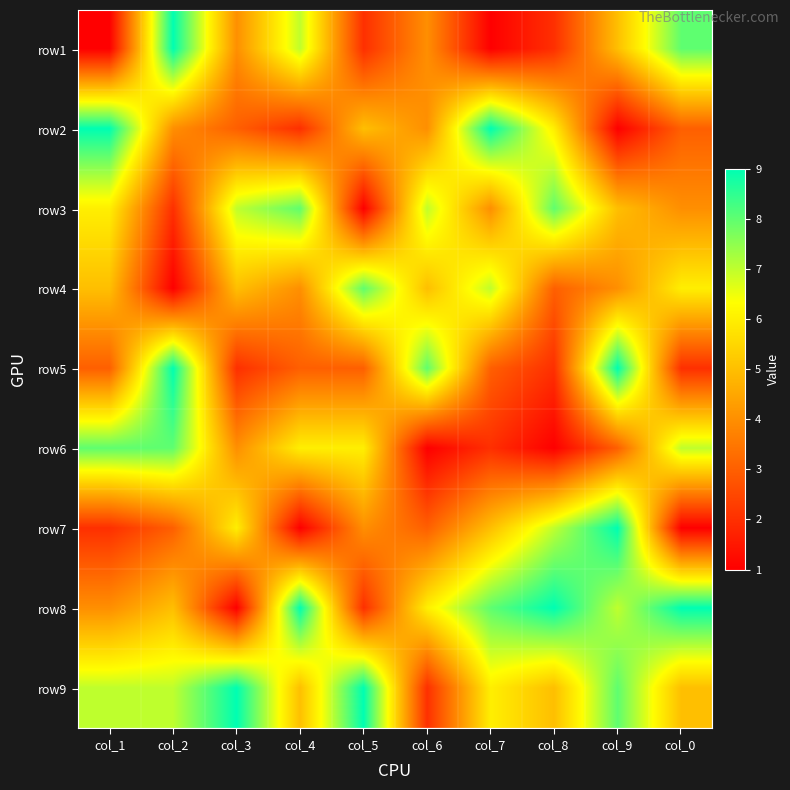

Reading left to right, list all the values displayed in this chart.

row1: col_1=1	col_2=9	col_3=4	col_4=7	col_5=2	col_6=4	col_7=1	col_8=2	col_9=5	col_0=8
row2: col_1=9	col_2=4	col_3=3	col_4=2	col_5=5	col_6=4	col_7=9	col_8=6	col_9=1	col_0=3
row3: col_1=6	col_2=2	col_3=7	col_4=8	col_5=1	col_6=7	col_7=4	col_8=8	col_9=5	col_0=4
row4: col_1=5	col_2=1	col_3=5	col_4=4	col_5=8	col_6=5	col_7=7	col_8=3	col_9=4	col_0=6
row5: col_1=3	col_2=9	col_3=2	col_4=3	col_5=3	col_6=8	col_7=3	col_8=2	col_9=9	col_0=2
row6: col_1=8	col_2=8	col_3=4	col_4=6	col_5=6	col_6=1	col_7=2	col_8=1	col_9=3	col_0=7
row7: col_1=2	col_2=3	col_3=6	col_4=1	col_5=4	col_6=3	col_7=5	col_8=7	col_9=9	col_0=1
row8: col_1=4	col_2=5	col_3=1	col_4=9	col_5=2	col_6=6	col_7=8	col_8=9	col_9=7	col_0=9
row9: col_1=7	col_2=7	col_3=9	col_4=5	col_5=9	col_6=2	col_7=6	col_8=5	col_9=8	col_0=5